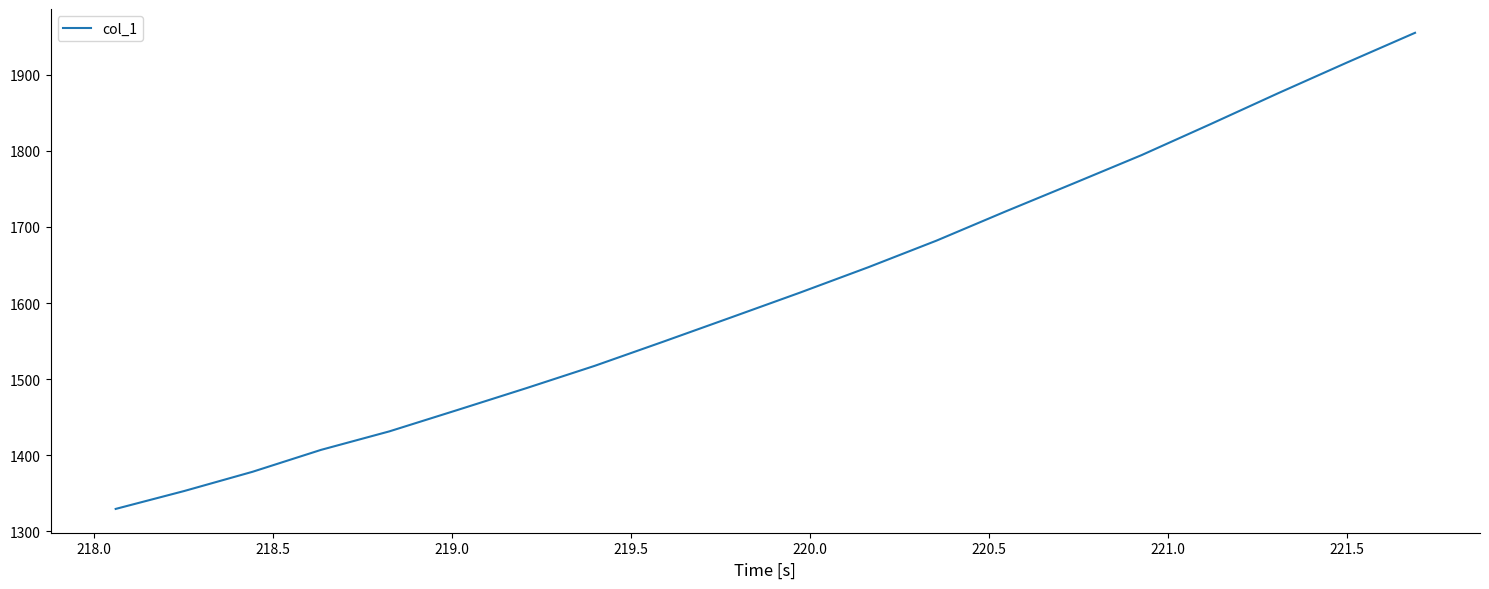

What is the minimum value shown in the chart?

1329.6